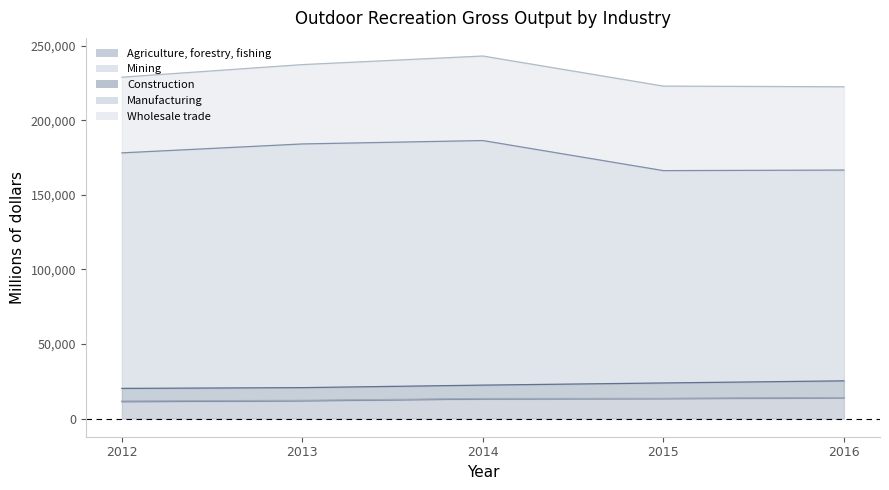

What is the difference between the second highest and minimum values in the Construction series?

1837